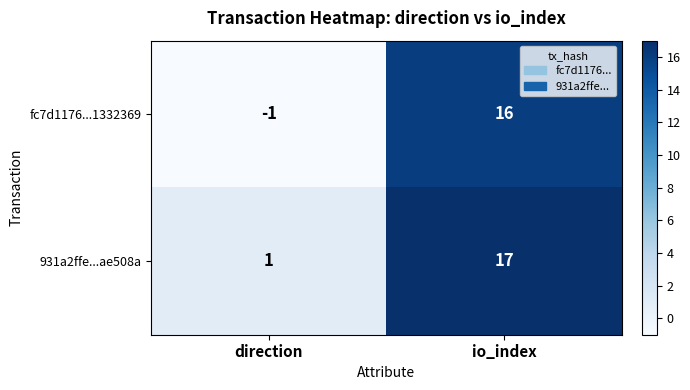

Is it true that 931a2ffe...ae508a equals 1 at direction?

True